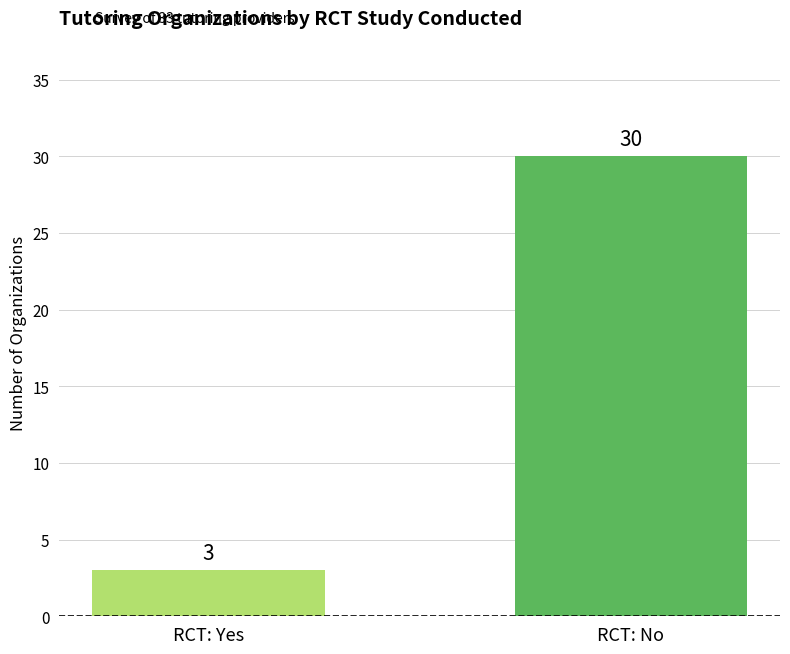

How many values are between 3 and 30?

2